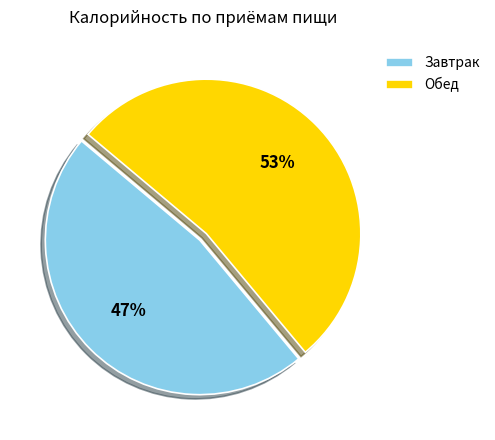

To the nearest percent, what is the difference between the largest and smallest slice percentages?

6%